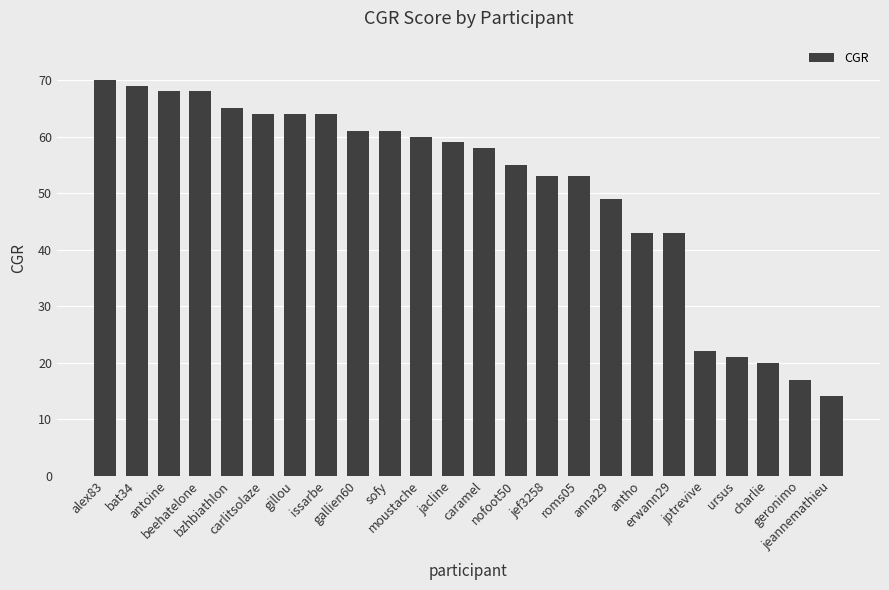

The chart shows a value of 69 at bat34. True or false?

True